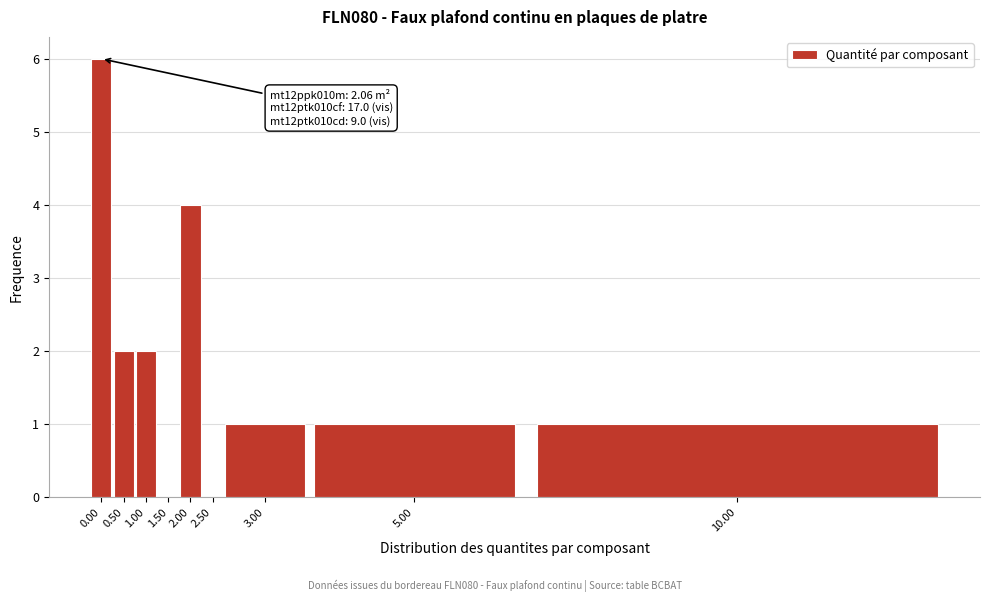

Reading left to right, extract all data points from this chart.

0.00=6	0.50=2	1.00=2	1.50=0	2.00=4	2.50=0	3.00=1	5.00=1	10.00=1